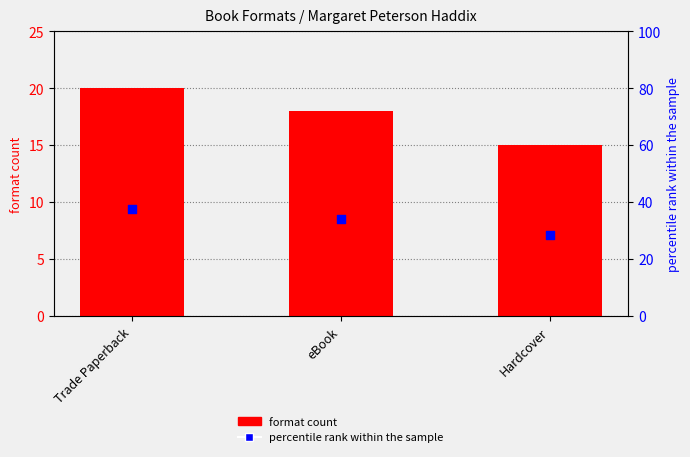

What is the total value across all series at eBook?

52.0